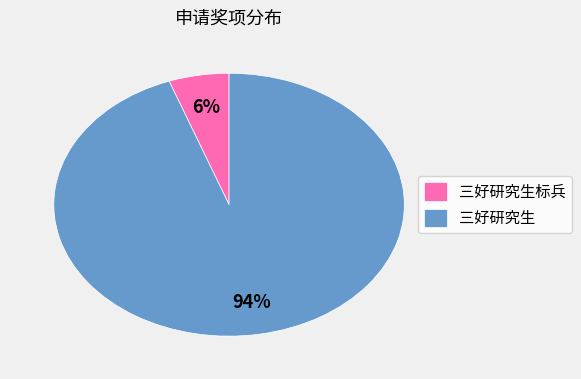

Which has a higher value, 三好研究生 or 三好研究生标兵?

三好研究生